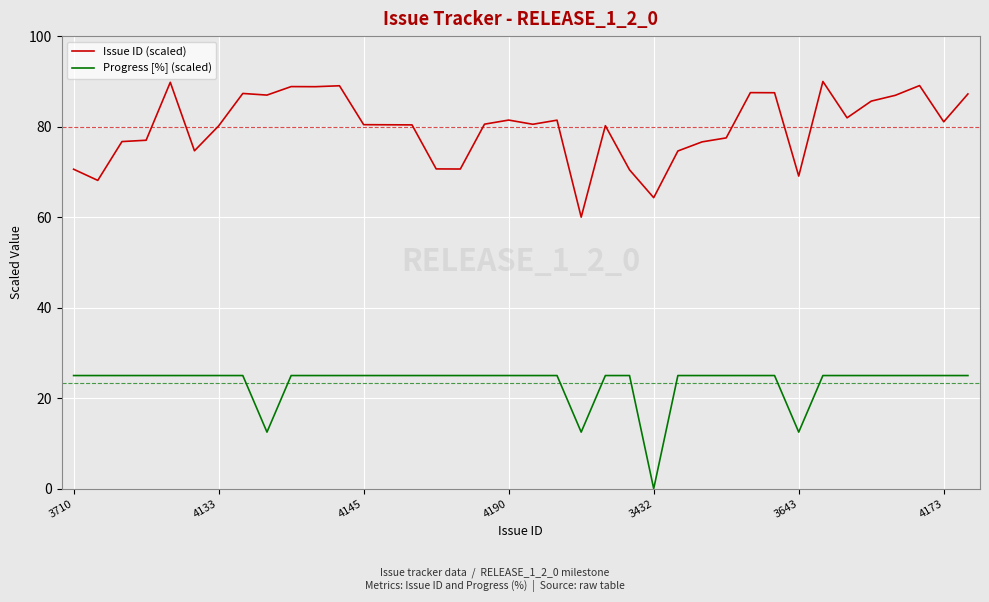

Which series has the widest spread of values?

Issue ID (scaled)